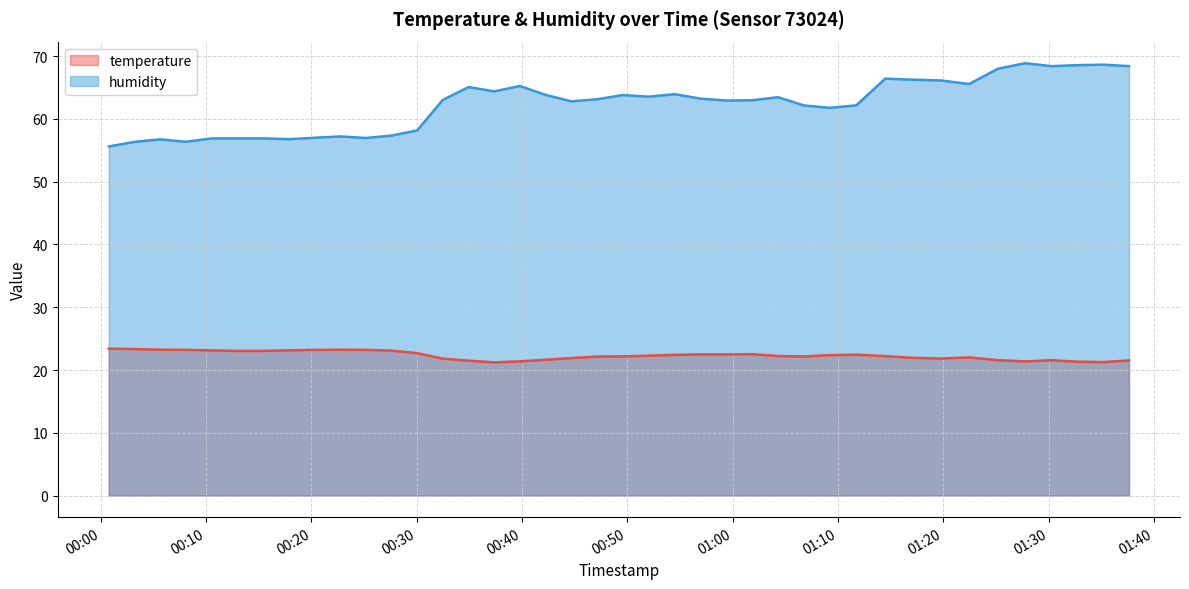

List the series in order of their peak value, highest first.

humidity, temperature